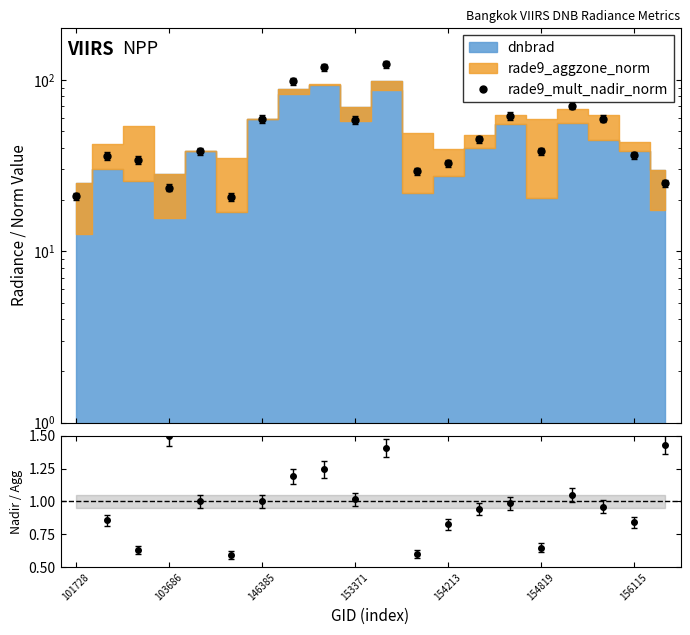

Does the chart have visible grid lines?

No